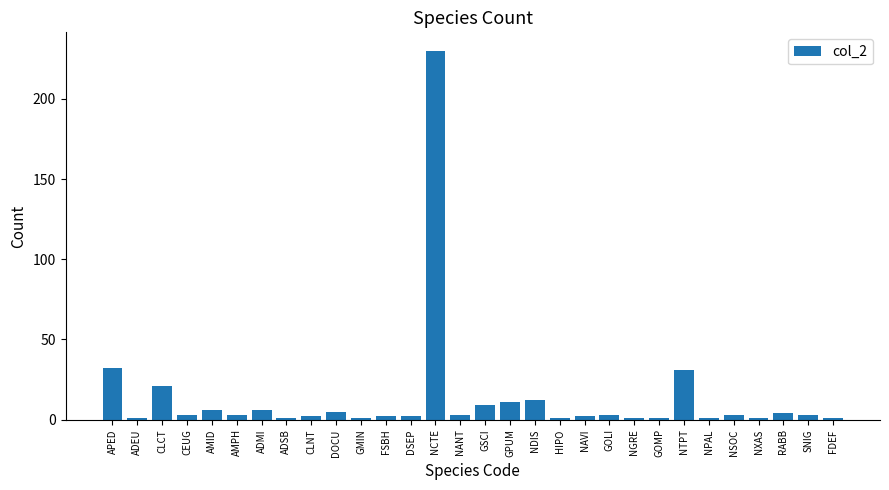

What is the greatest value displayed?

230